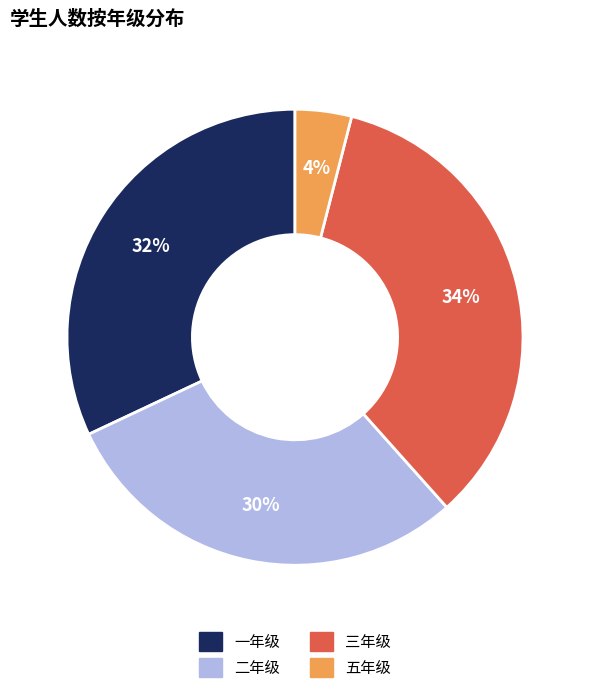

How many slices are in this pie chart?

4